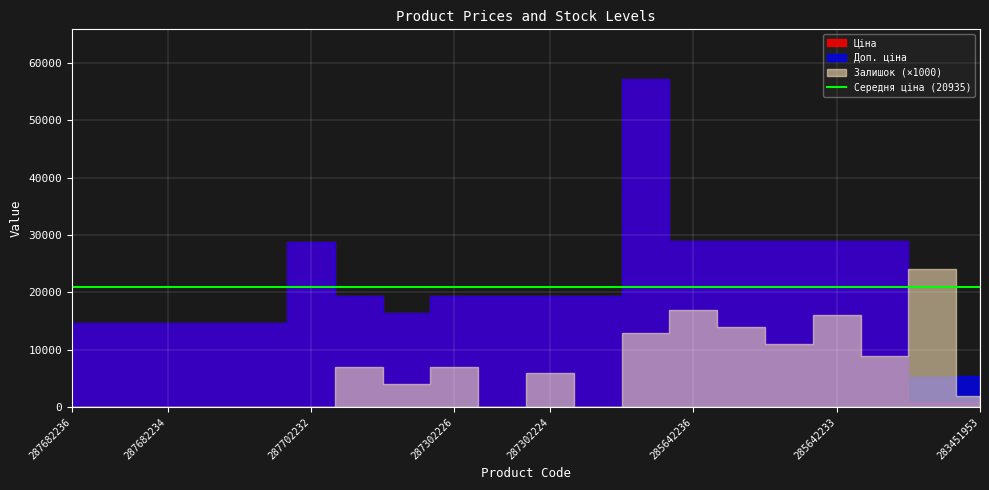

Which has a higher value, 287682236 or 287682231?

287682236